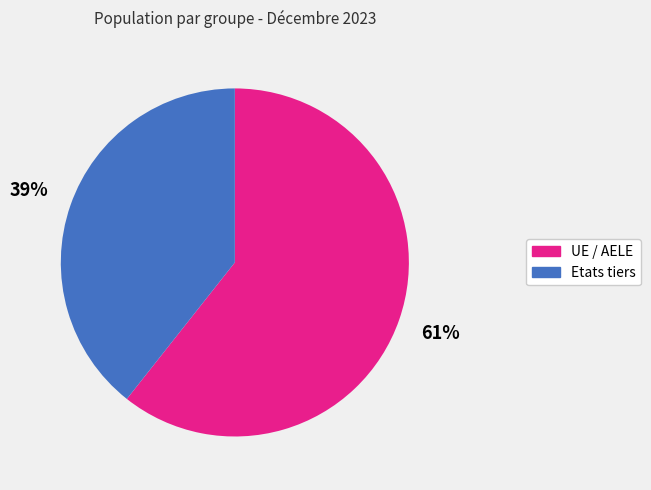

Which has a higher value, Etats tiers or UE / AELE?

UE / AELE